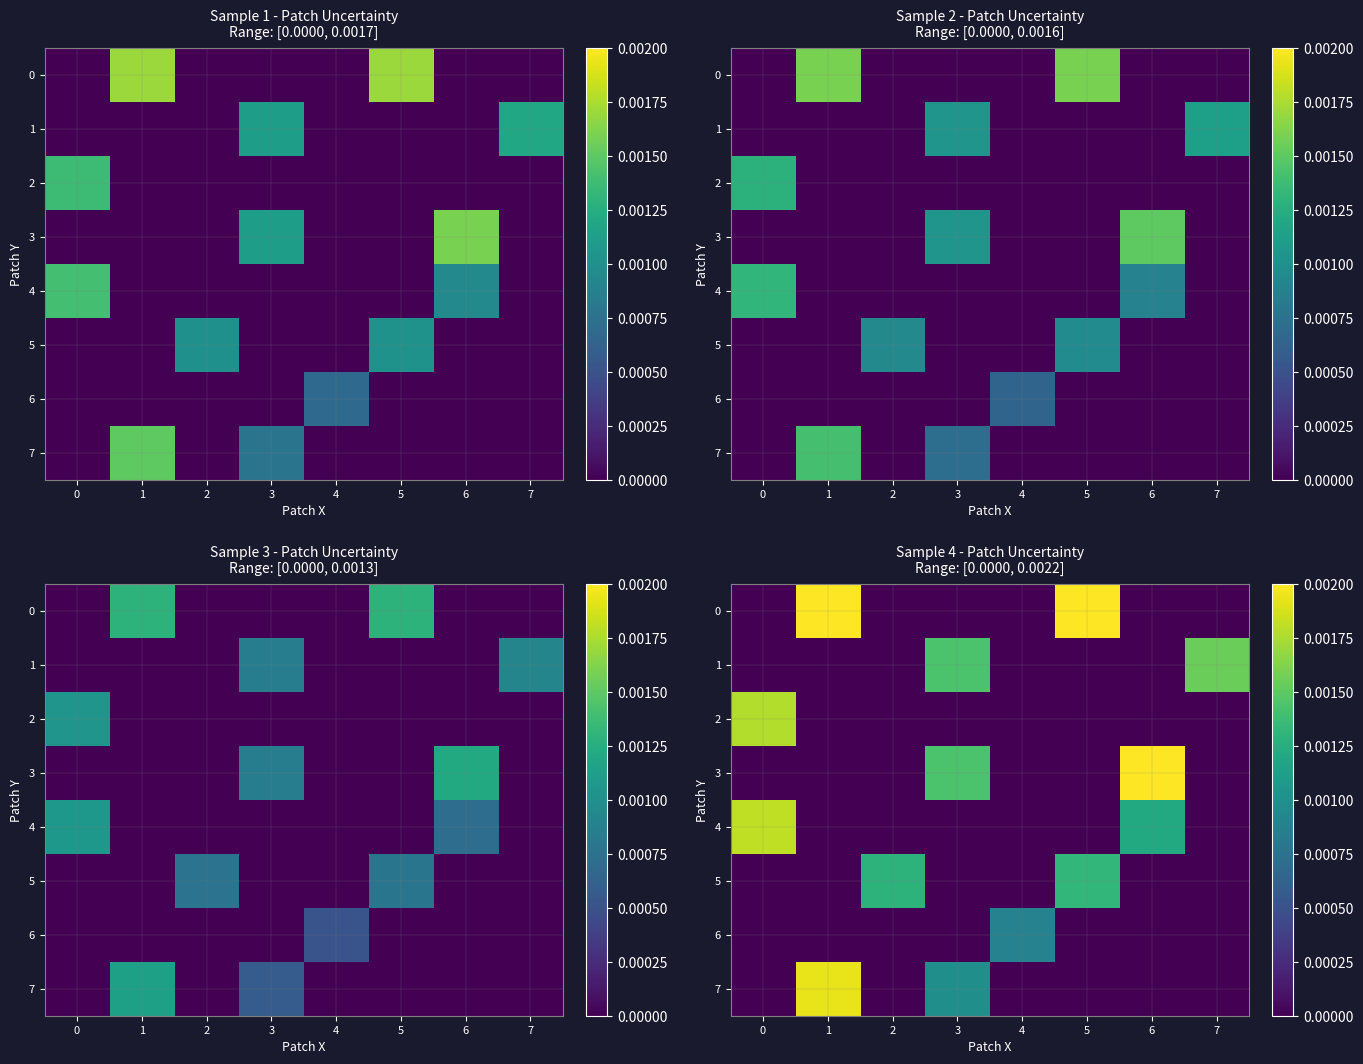

Rank the series at 4 from lowest to highest value.

0, 1, 2, 3, 4, 5, 7, 6